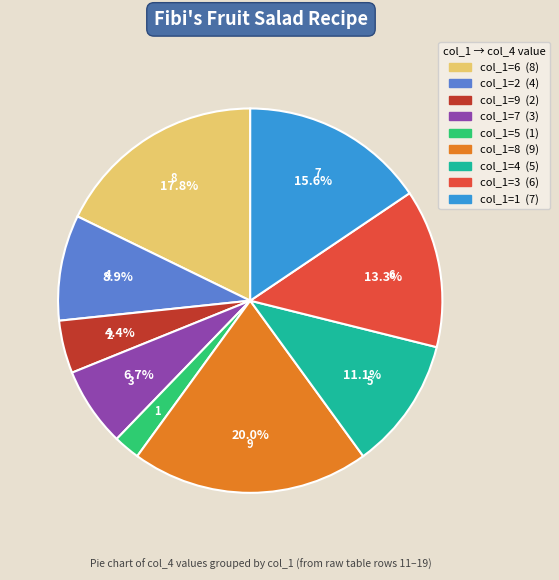

Does any single category account for the majority?

No